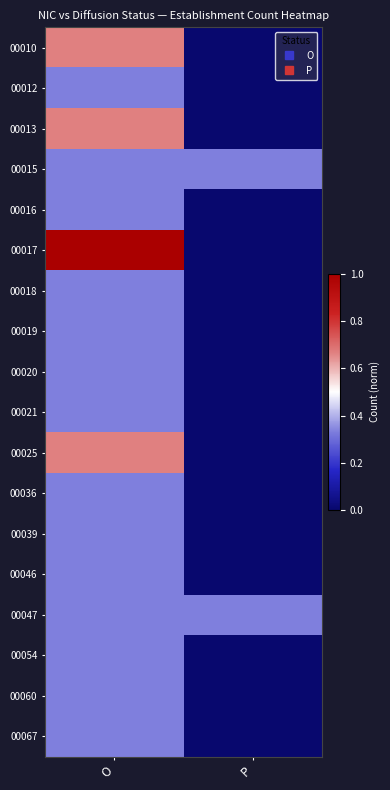

Rank the series at O from lowest to highest value.

00012, 00015, 00016, 00018, 00019, 00020, 00021, 00036, 00039, 00046, 00047, 00054, 00060, 00067, 00010, 00013, 00025, 00017